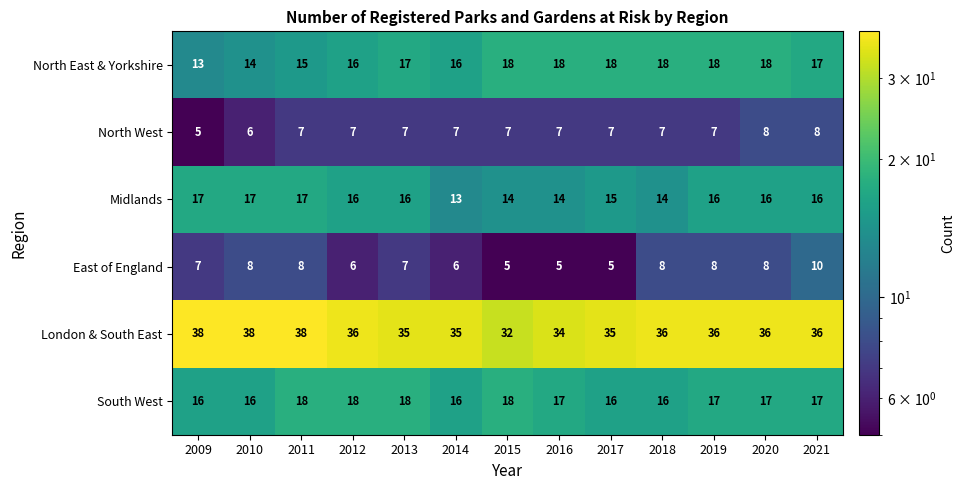

Is the value of North West at 2019 greater than the value of London & South East at 2014?

No